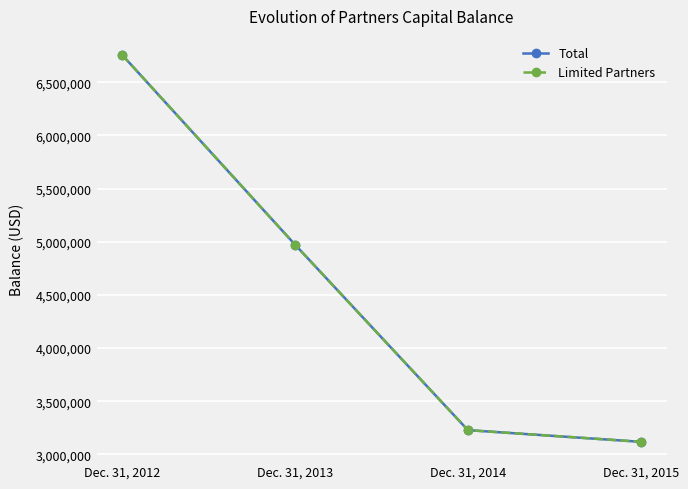

Which series changed the most between Dec. 31, 2012 and Dec. 31, 2015?

Total